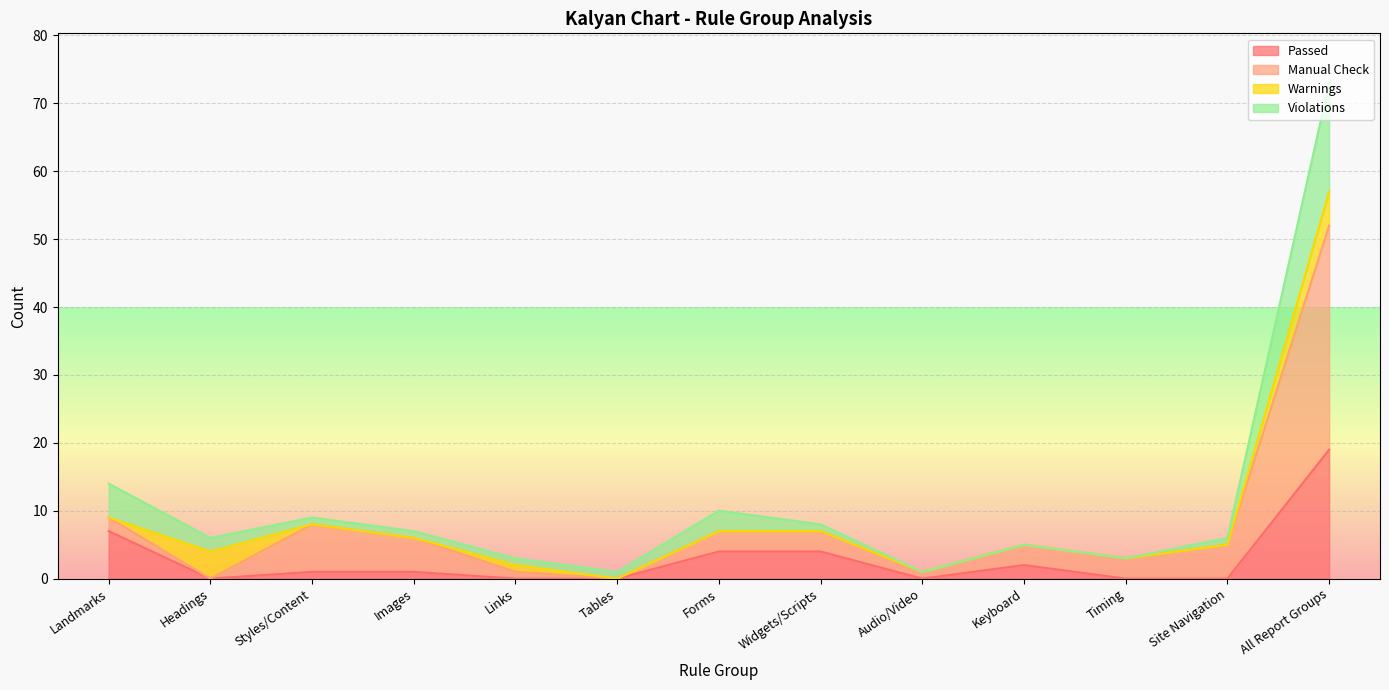

At which category is the sum across all series the highest?

All Report Groups